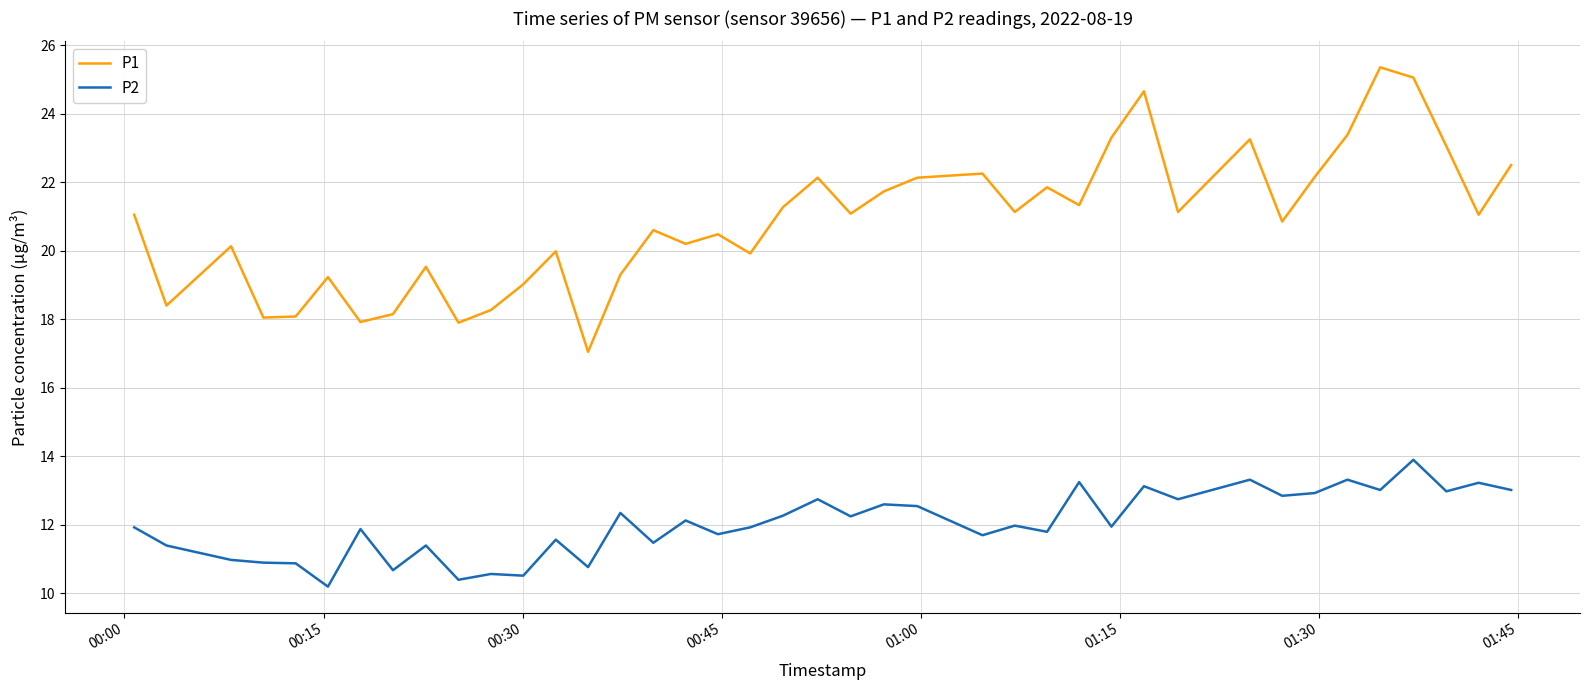

What is the minimum value for P2?

10.2